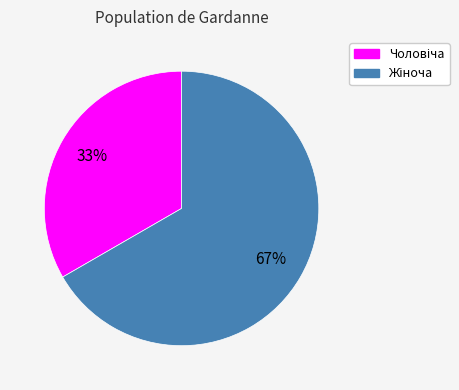

To the nearest percent, what is the average slice percentage?

50%